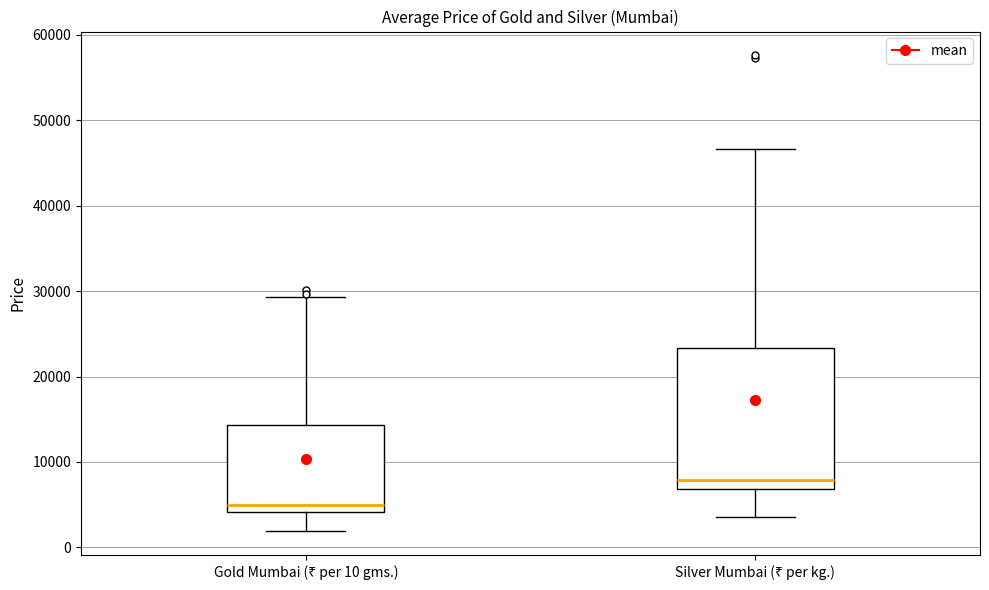

Comparing the boxes themselves (not the whiskers), which one is the tallest?

Silver Mumbai (₹ per kg.)